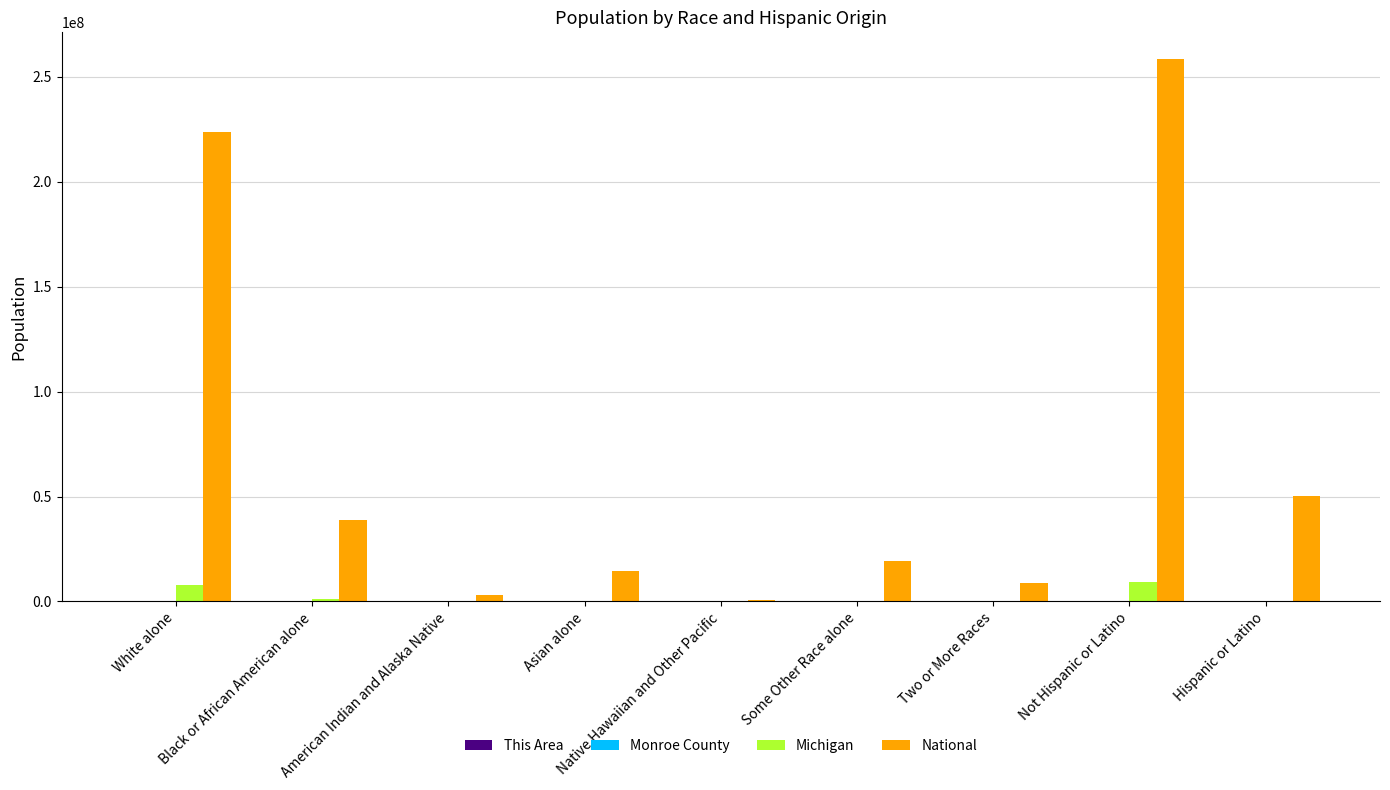

At which category is the sum across all series the highest?

Not Hispanic or Latino